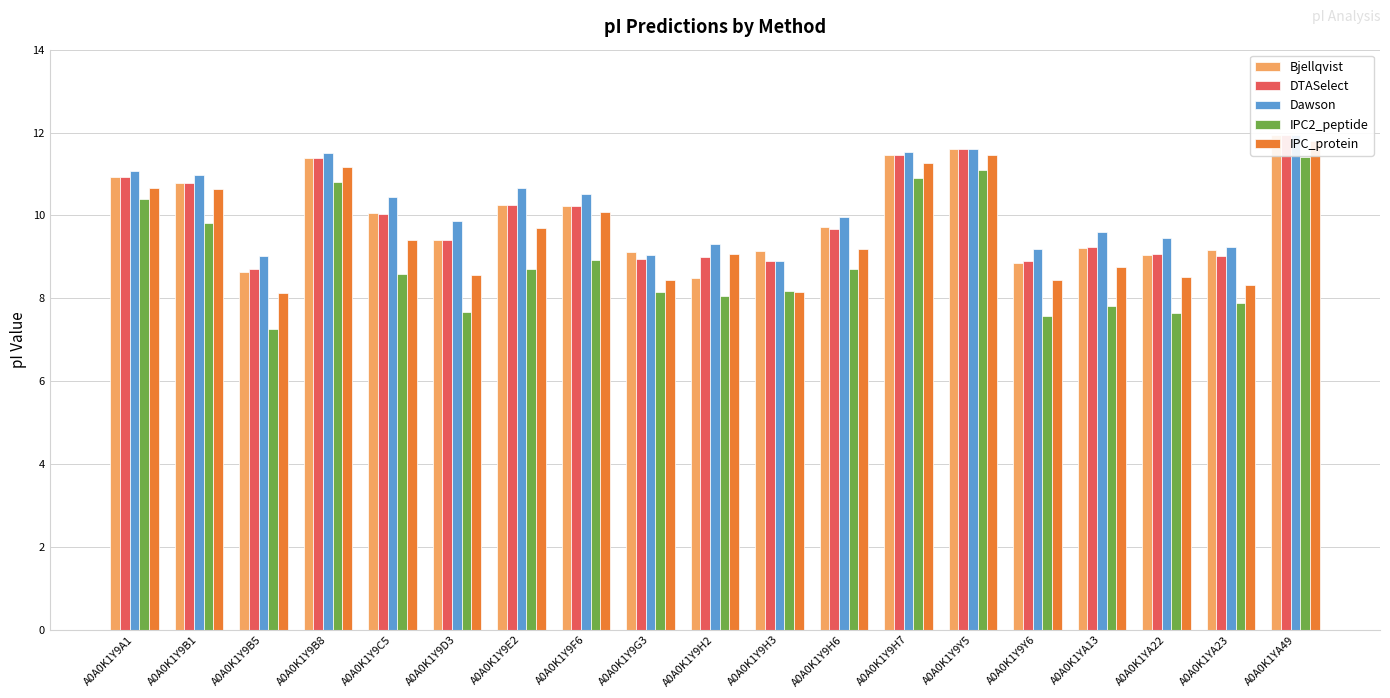

What is the difference between the highest and lowest values at A0A0K1Y9B8?

0.7